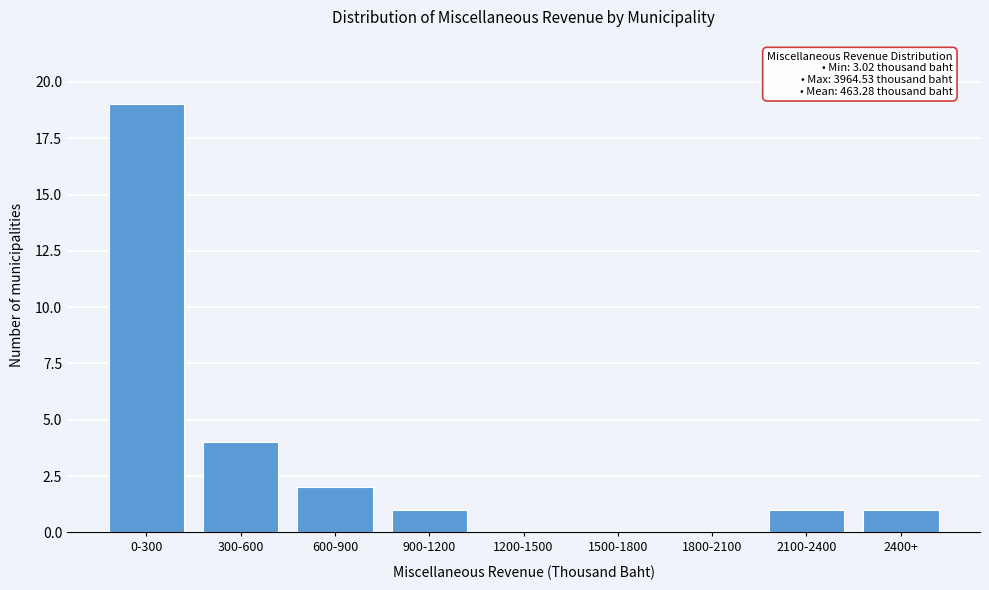

Reading left to right, transcribe all the data shown in this chart.

0-300=19	300-600=4	600-900=2	900-1200=1	1200-1500=0	1500-1800=0	1800-2100=0	2100-2400=1	2400+=1